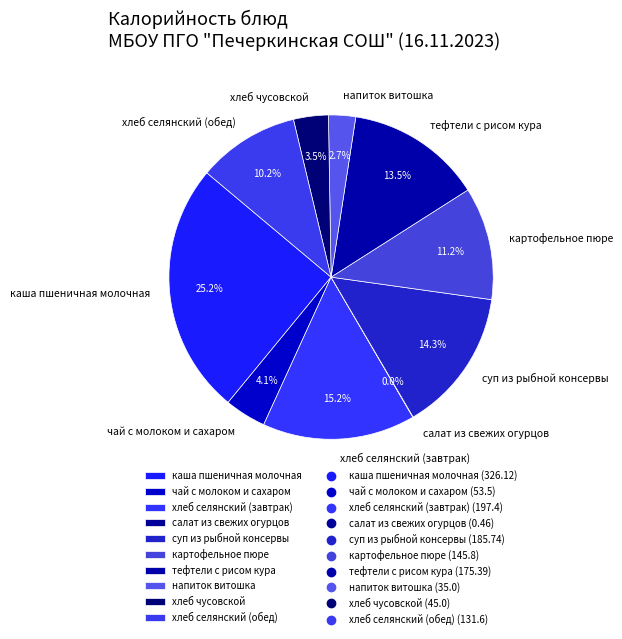

To the nearest percent, what is the average slice percentage?

10%